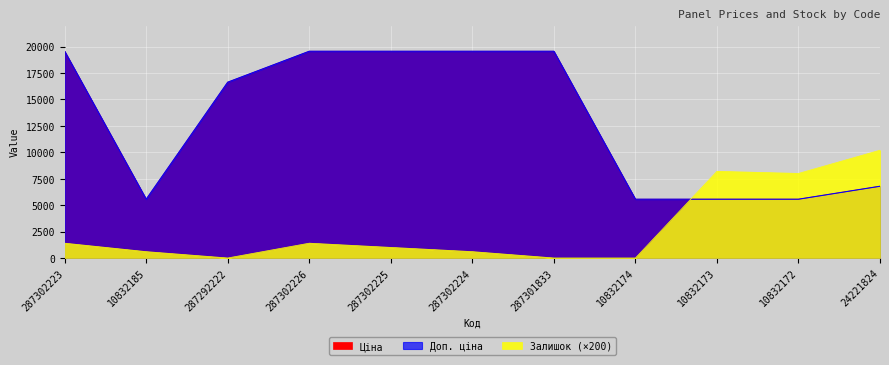

The Залишок series shows 8000.0 at 10832172. True or false?

True